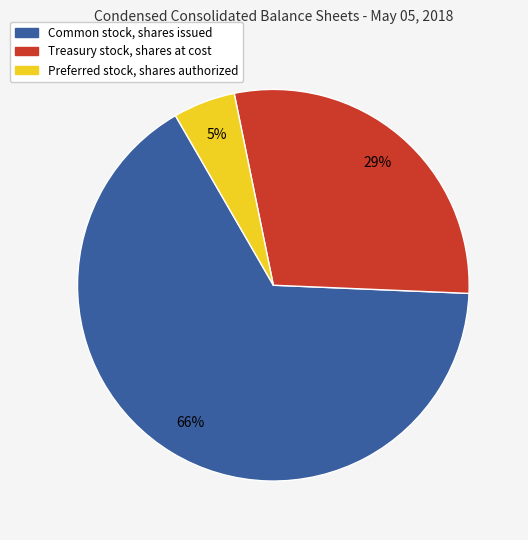

Does any single category account for the majority?

Yes